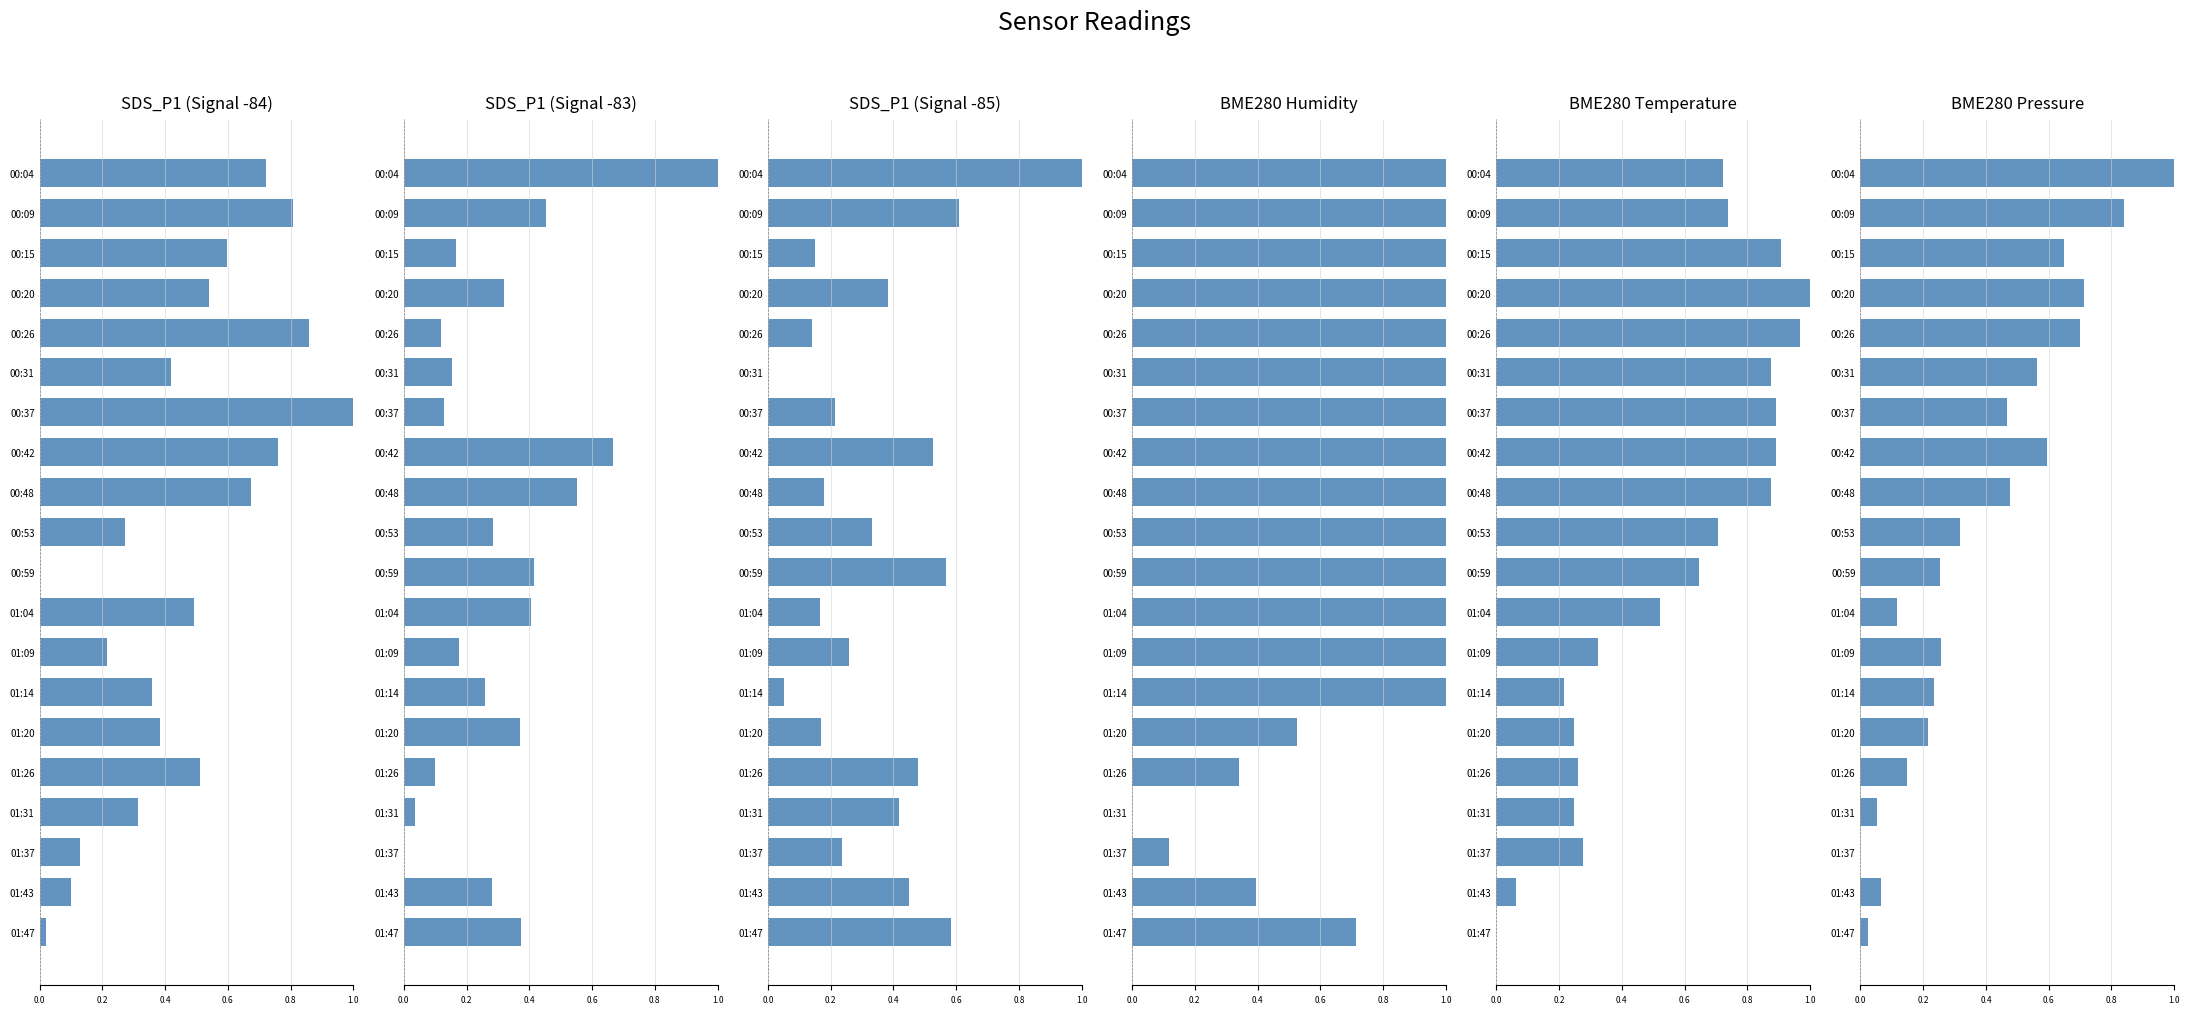

What is the value of the Signal -83 bar at the 16th from the left?

0.1